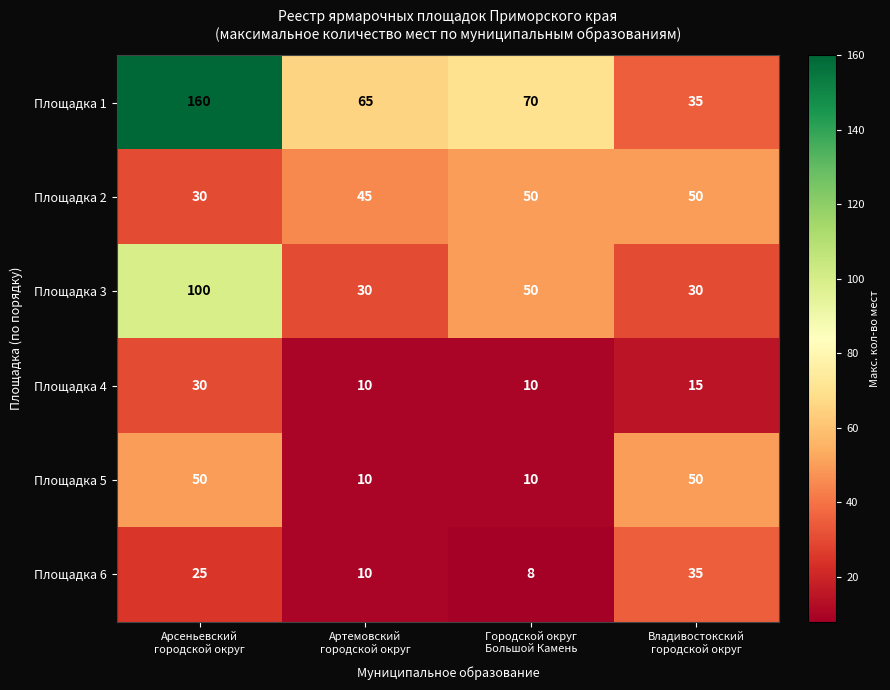

Which label corresponds to the smallest value in the chart?

Городской округ
Большой Камень